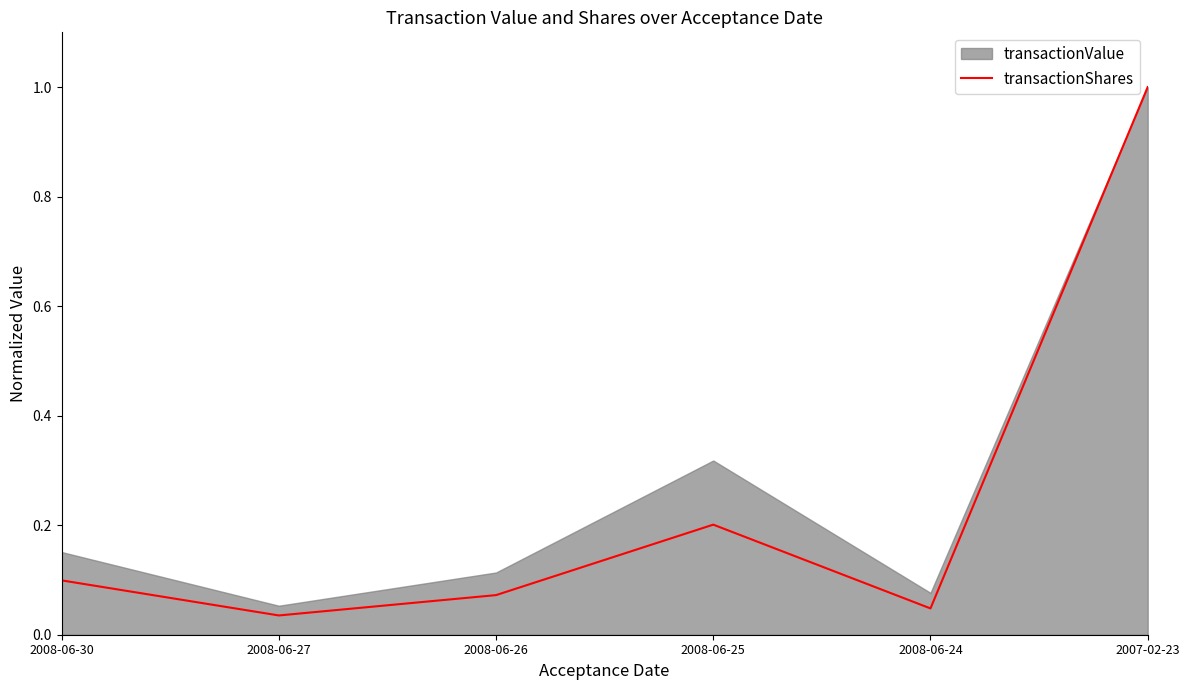

How many interior local valleys (lower than both neighbors) does the data have?

2